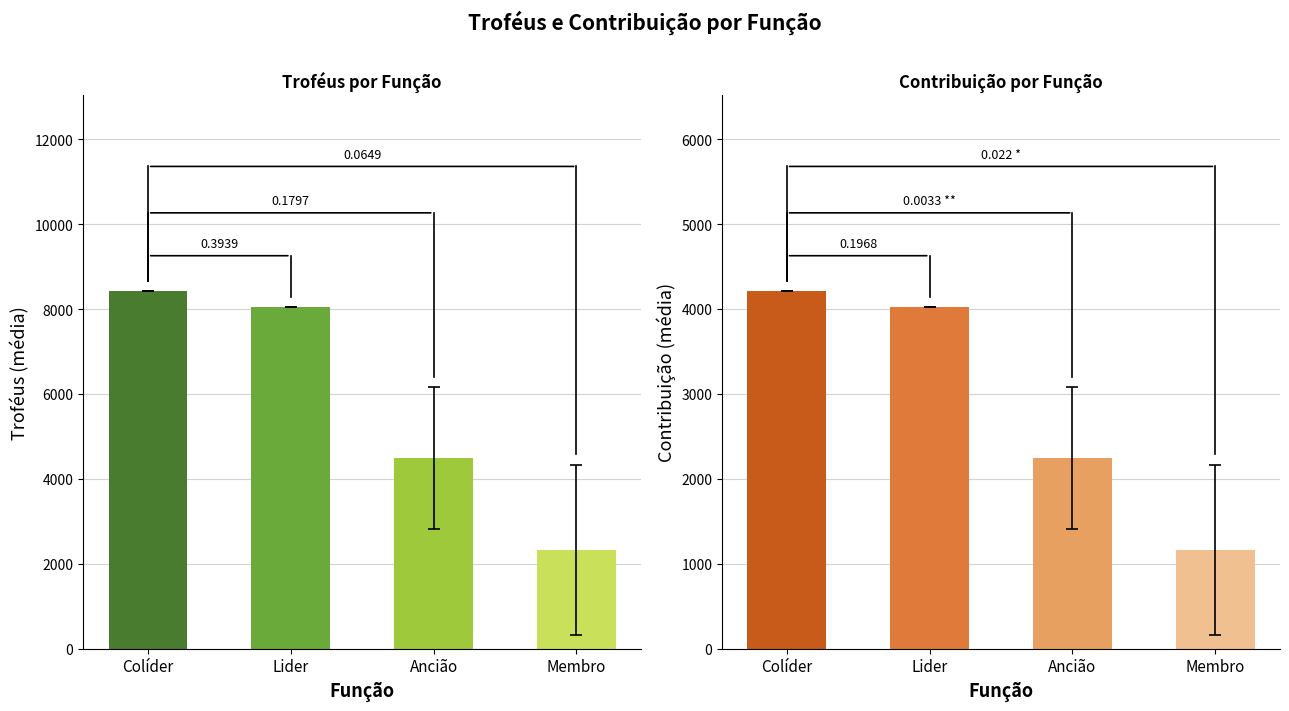

What is the difference between the Contribuição values at Ancião and Colíder?

1964.0